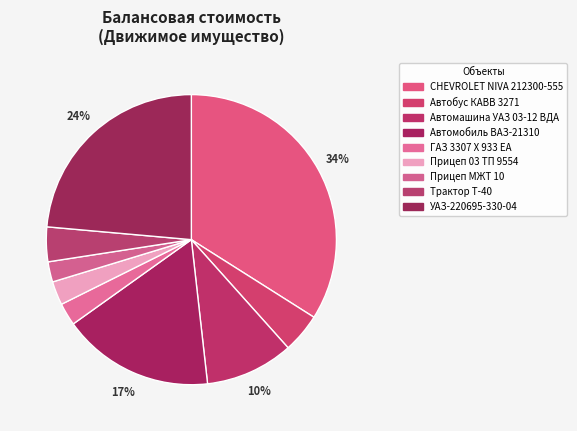

Is there a majority slice in this chart?

No